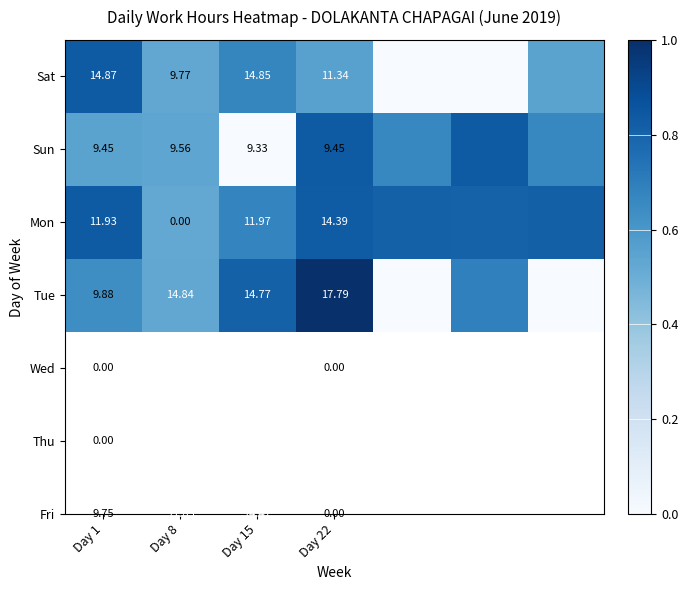

Between Day 8 and Day 22, which series saw the biggest shift?

Mon